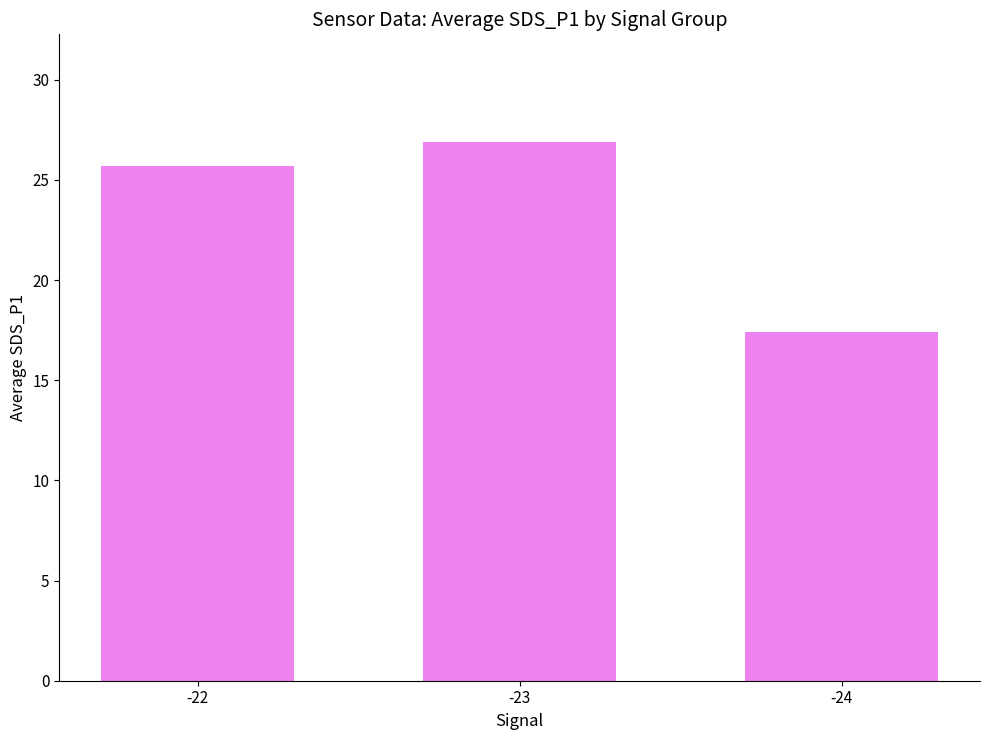

What is the change in value from -23 to -24?

-9.5